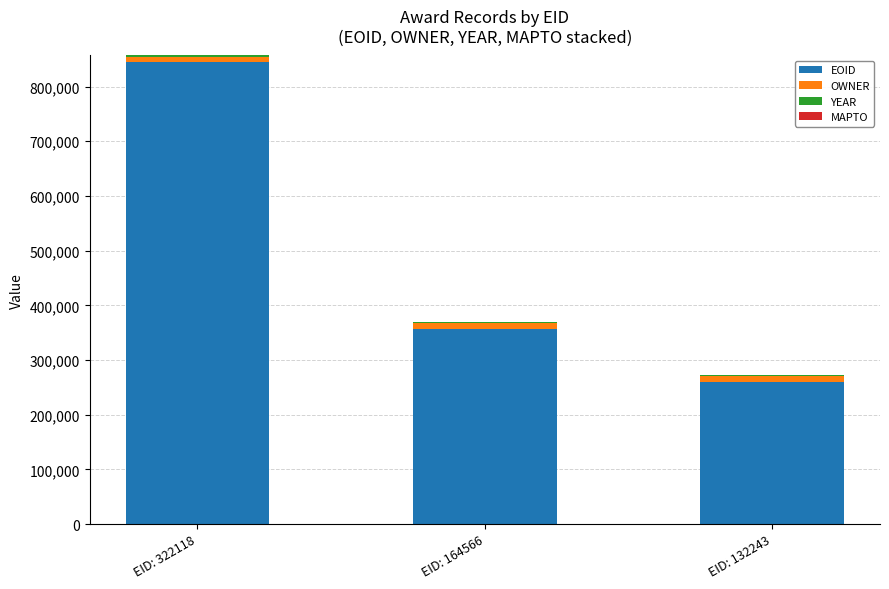

Is it true that EOID equals 357199 at EID: 164566?

True